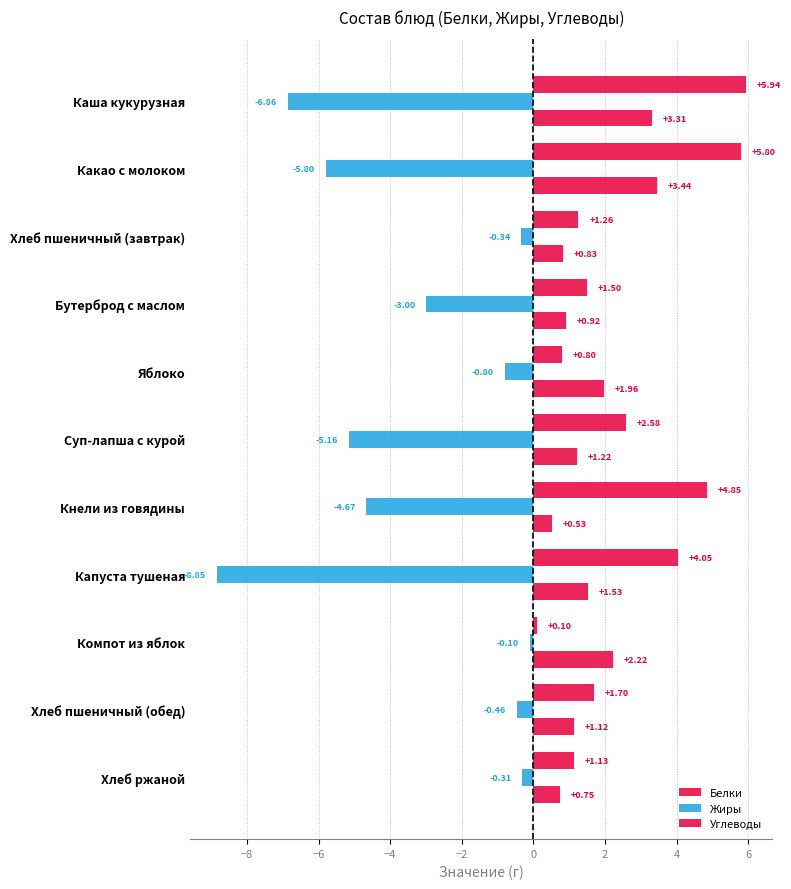

What is the highest value of the Жиры series?

-0.1